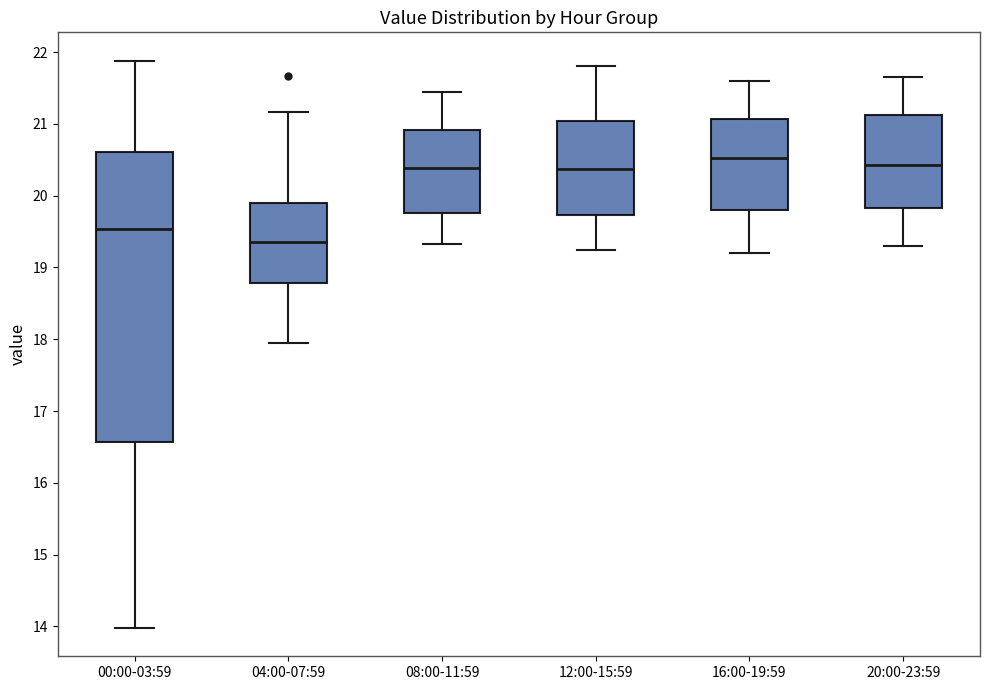

Comparing the boxes themselves (not the whiskers), which one is the tallest?

00:00-03:59